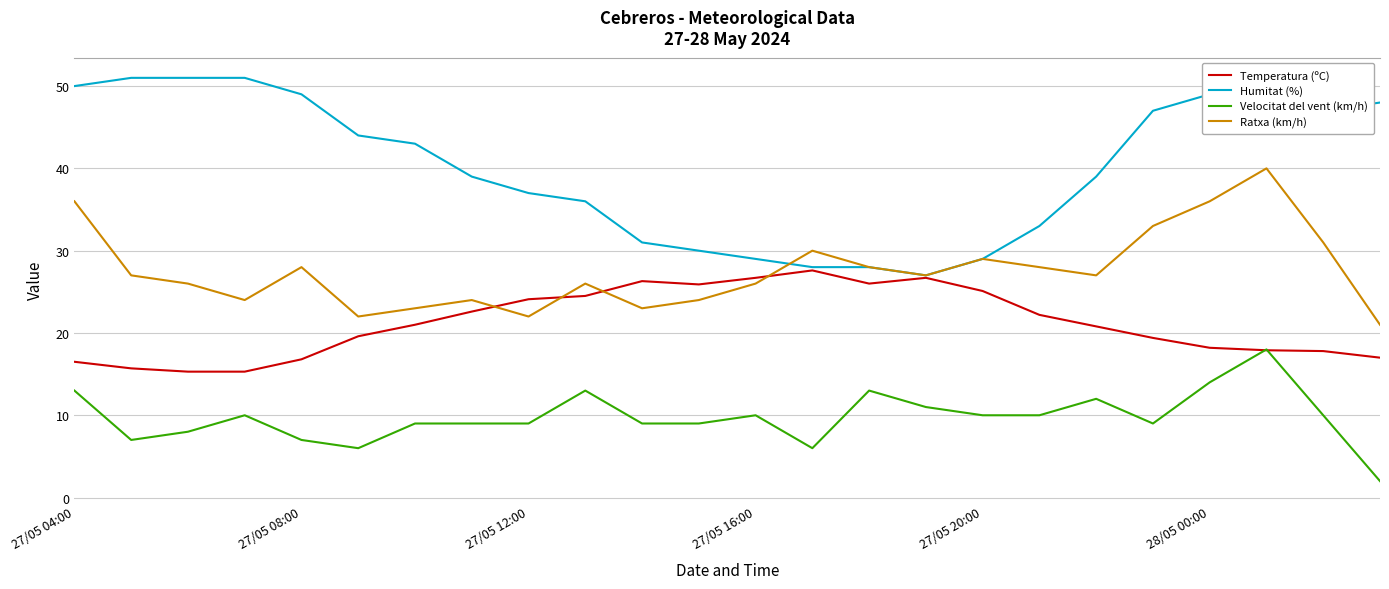

List the series in order of their peak value, lowest first.

Velocitat del vent (km/h), Temperatura (ºC), Ratxa (km/h), Humitat (%)